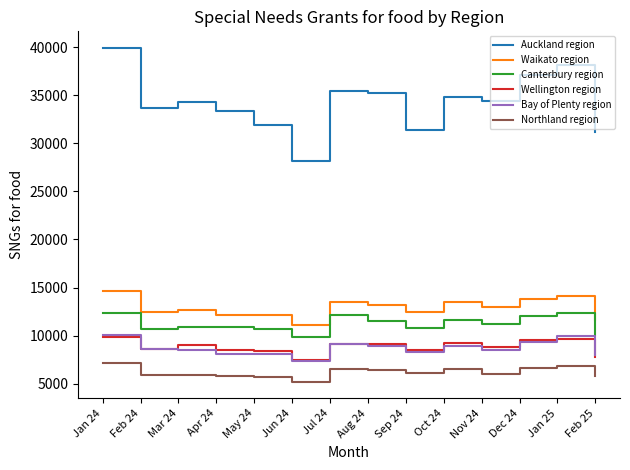

At which category does Auckland region reach its first local peak?

Mar 24